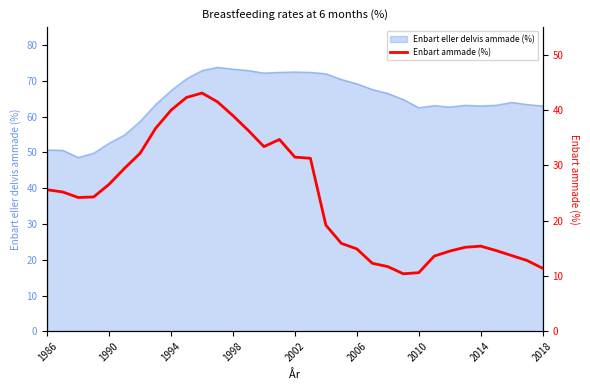

What is the difference between the maximum and minimum values?

32.7